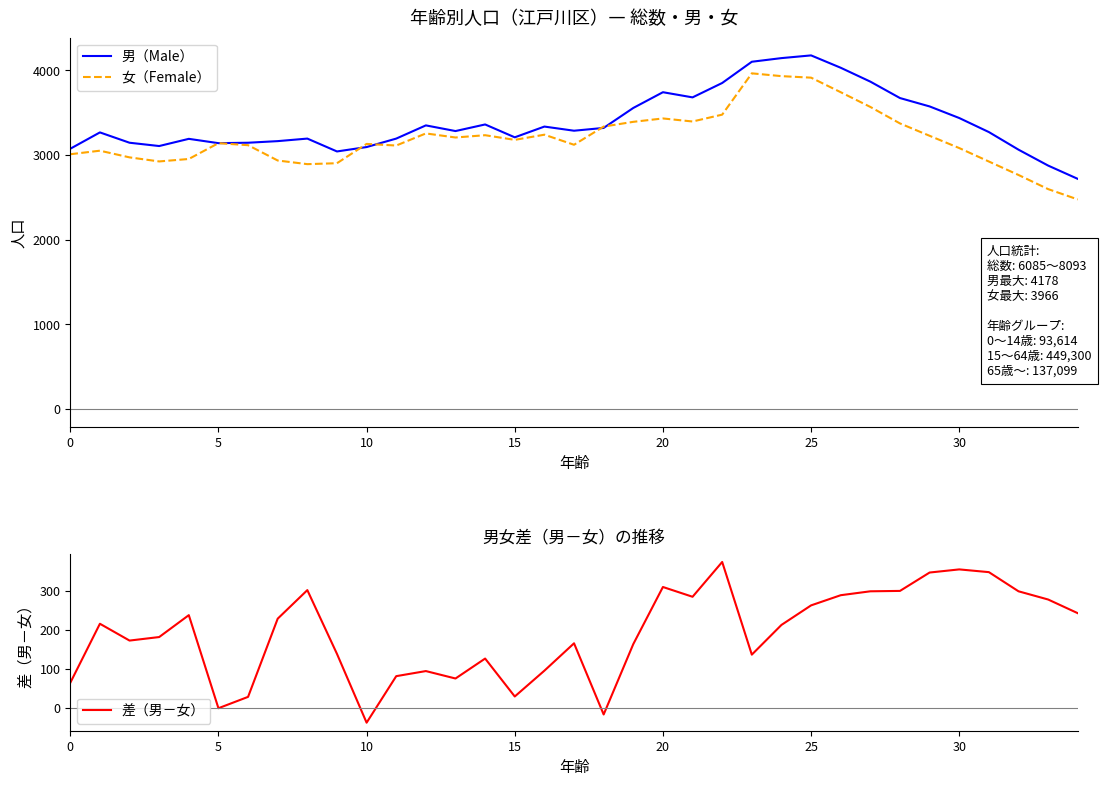

Which series has the widest spread of values?

女（Female）